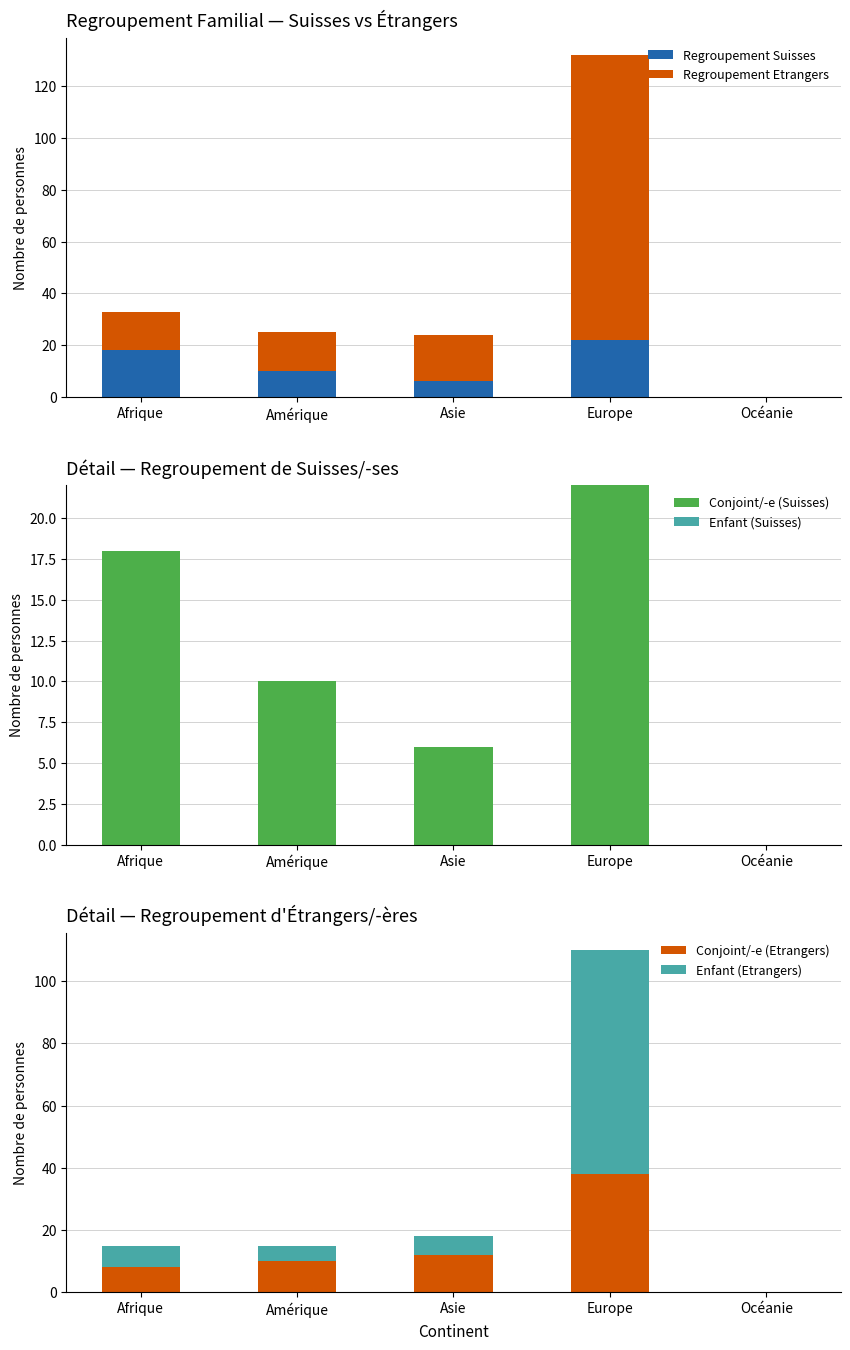

What is the maximum value shown in the chart?

110